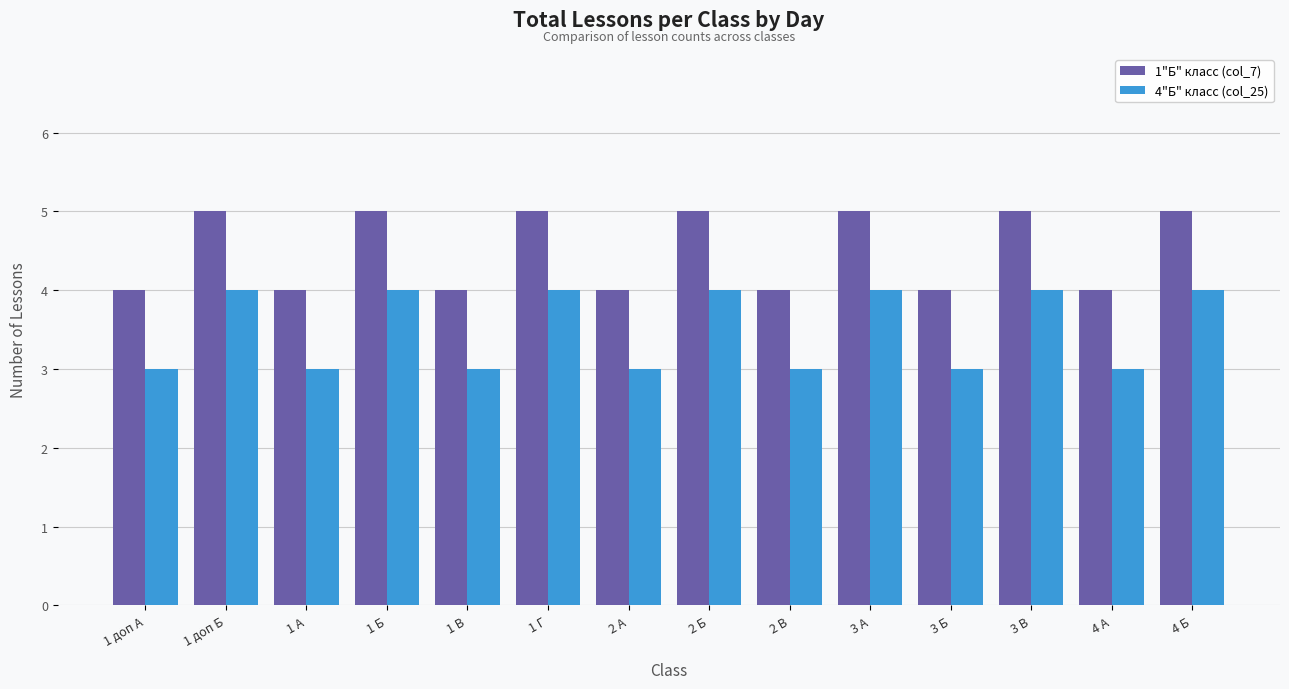

What is the label of the 2nd bar from the left?

1 доп Б